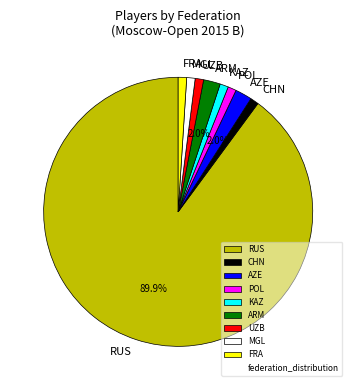

True or false: CHN accounts for 1% of the total.

True